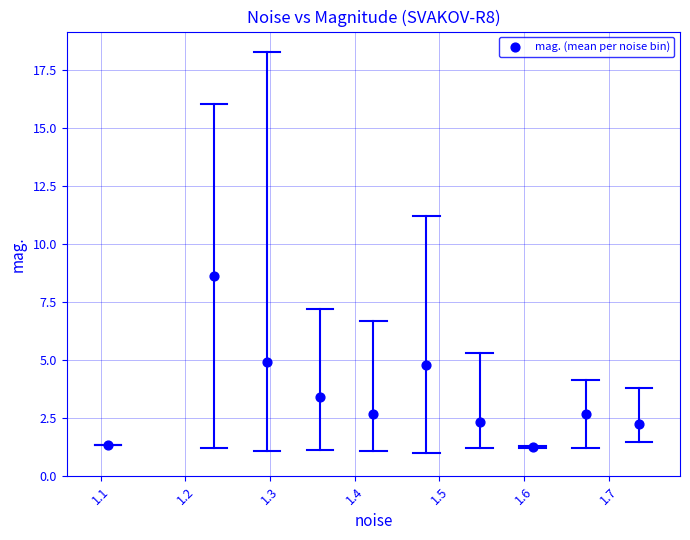

What Y value in the scatter plot is closest to 4?

3.4